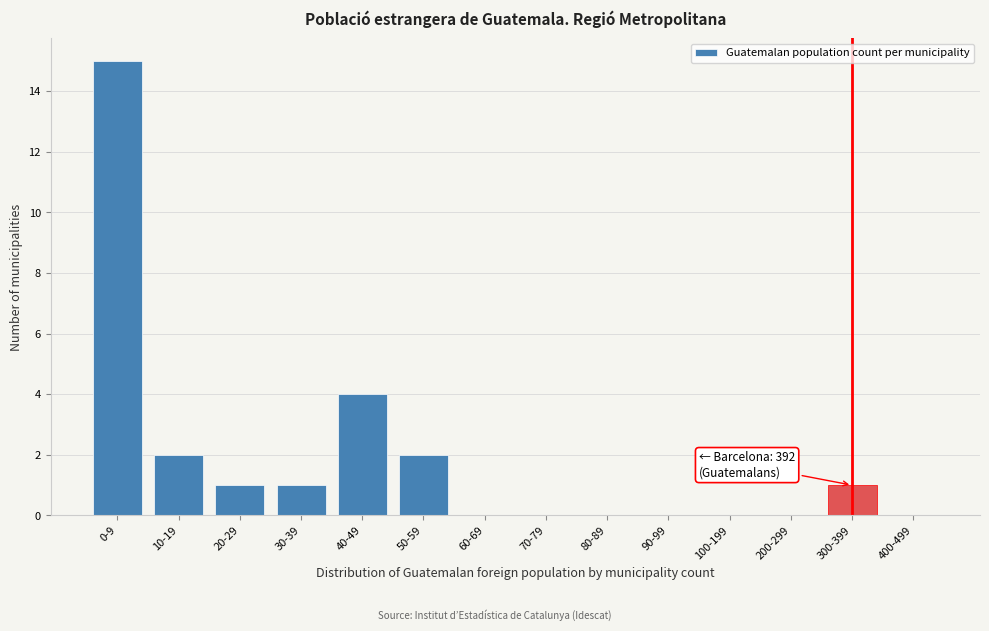

Reading left to right, extract all data points from this chart.

0-9=15	10-19=2	20-29=1	30-39=1	40-49=4	50-59=2	60-69=0	70-79=0	80-89=0	90-99=0	100-199=0	200-299=0	300-399=1	400-499=0